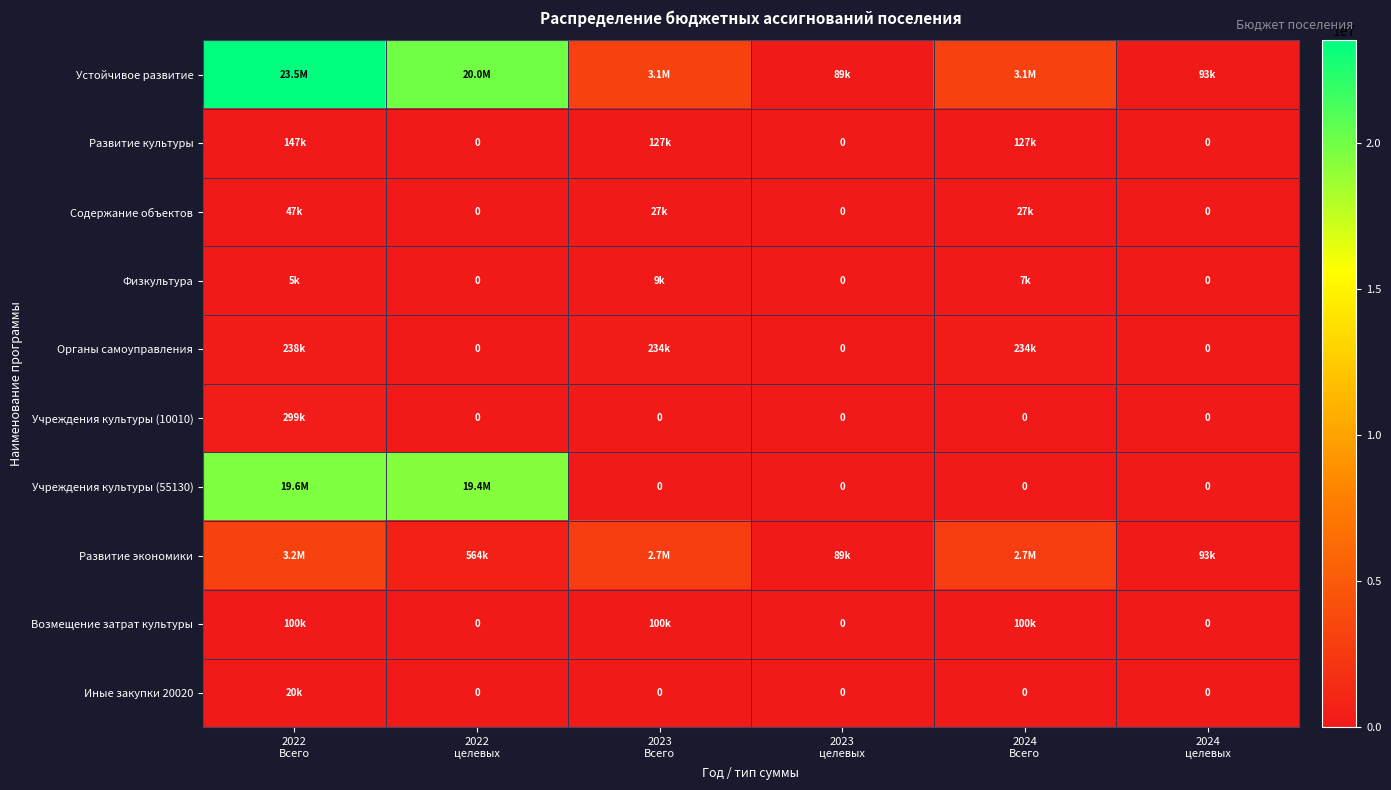

List the series in order of their peak value, lowest first.

Физкультура, Иные закупки 20020, Содержание объектов, Возмещение затрат культуры, Развитие культуры, Органы самоуправления, Учреждения культуры (10010), Развитие экономики, Учреждения культуры (55130), Устойчивое развитие